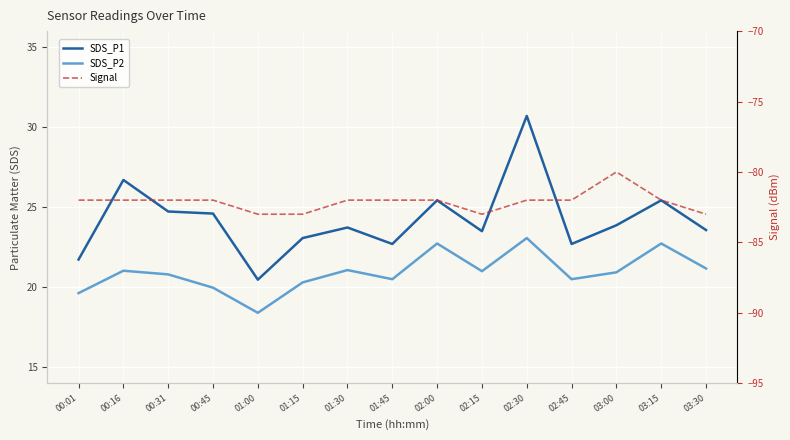

Where is the first local maximum for SDS_P1?

00:16